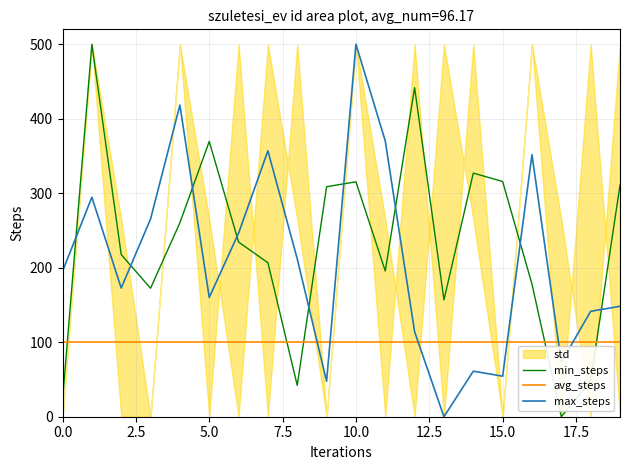

What is the lowest value of the avg_steps series?

100.0